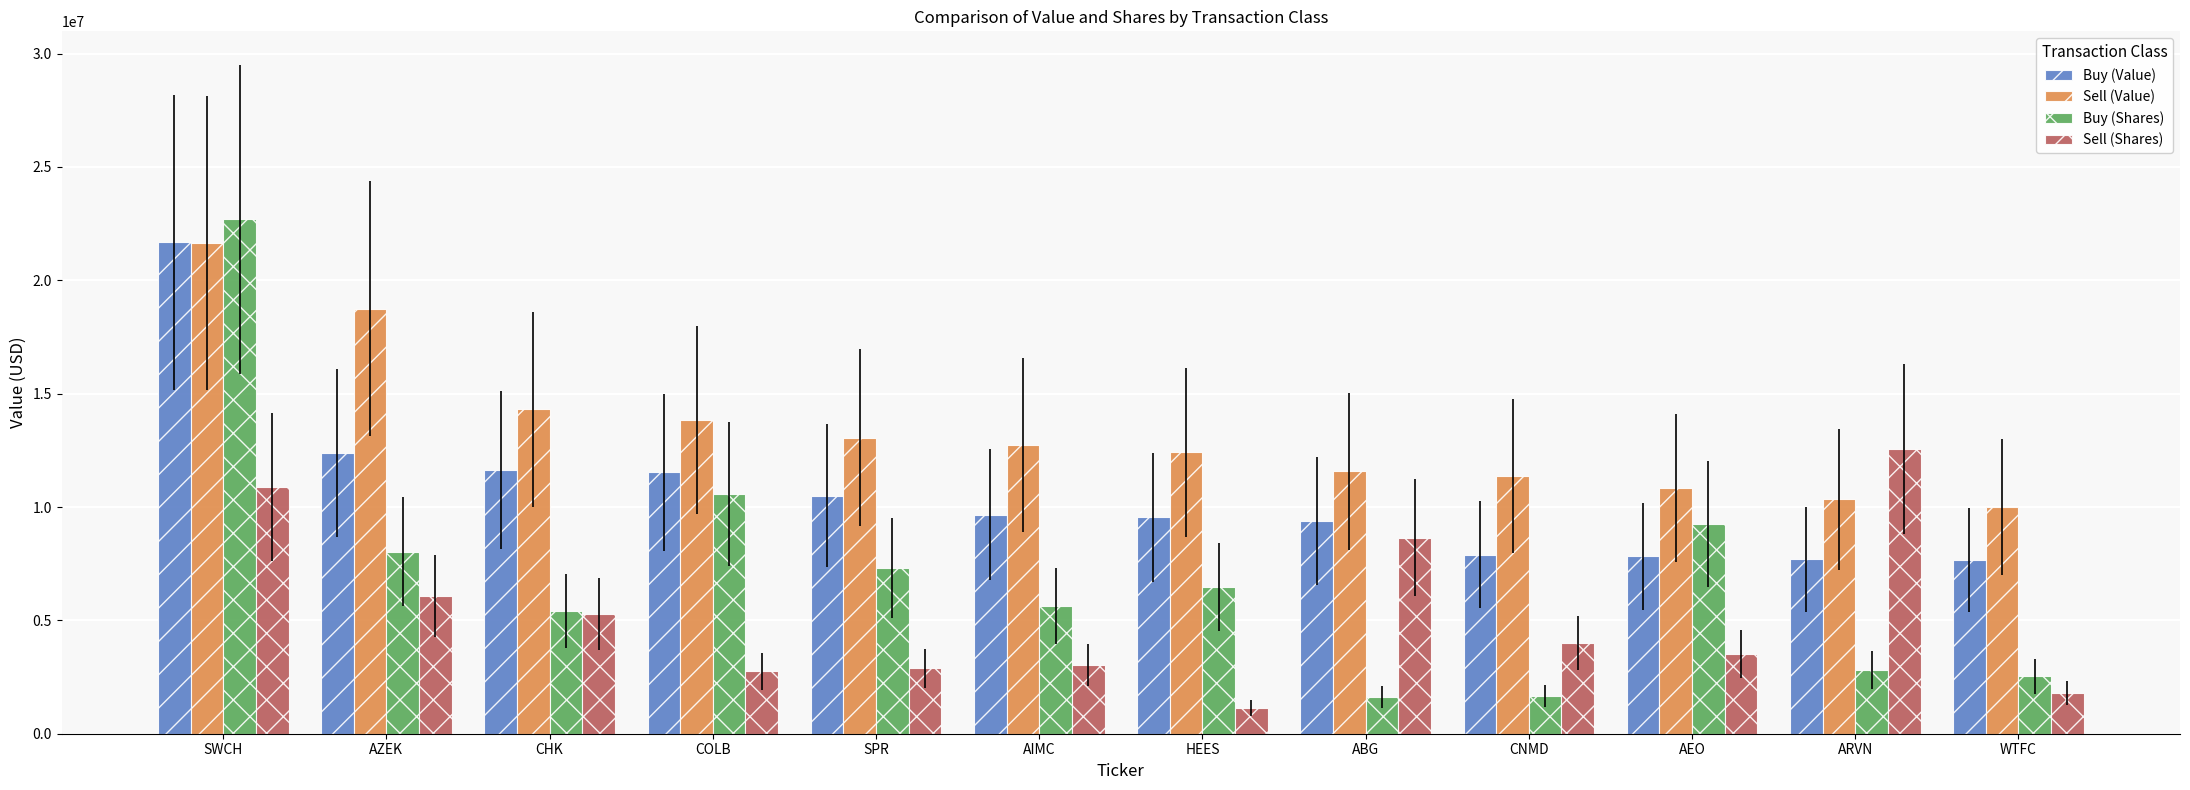

What is the minimum value shown in the chart?

1135650